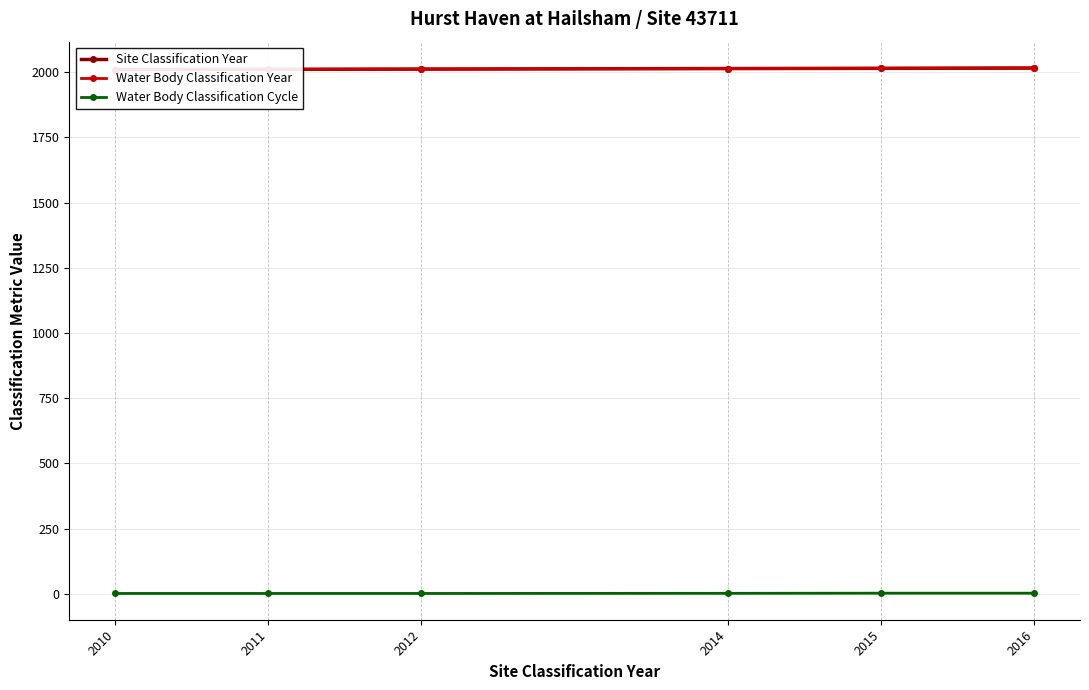

Reading right to left, list all the values displayed in this chart.

Site Classification Year: 2016.0	2015.0	2014.0	2012.0	2011.0	2010.0
Water Body Classification Year: 2016.0	2015.0	2014.0	2012.0	2011.0	2010.0
Water Body Classification Cycle: 2.0	2.0	1.5	1.0	1.0	1.0